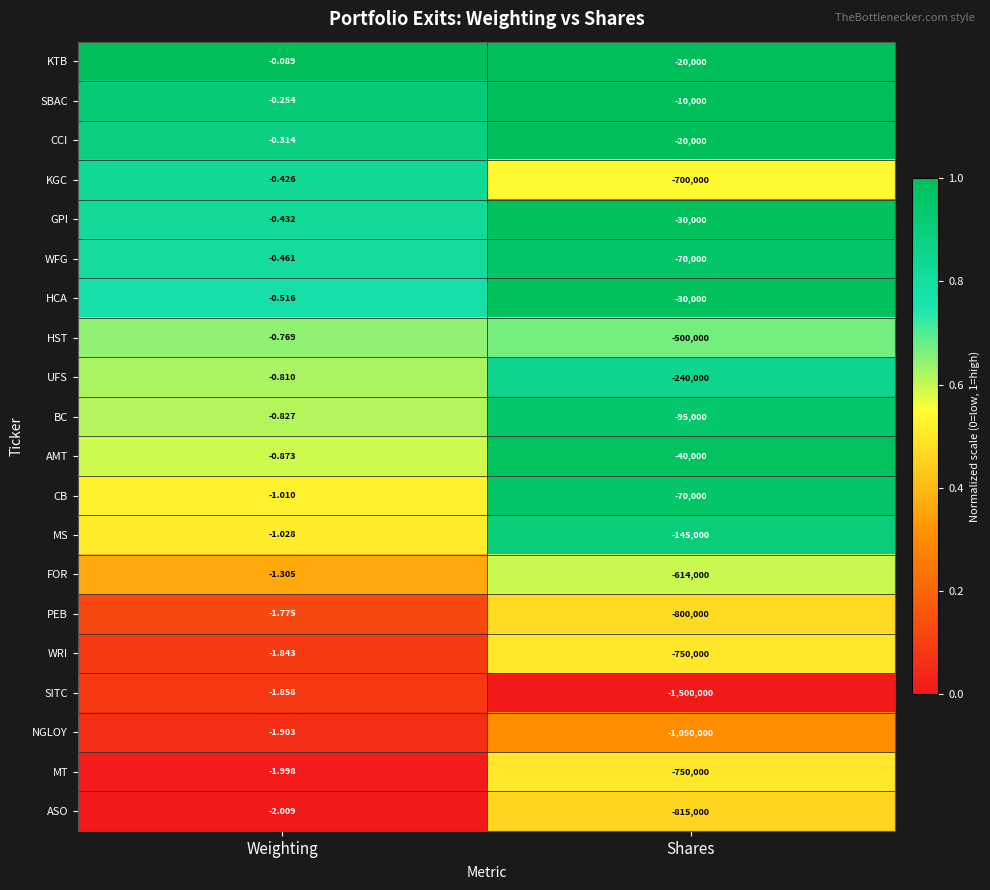

Which series has the largest total across all categories?

SBAC